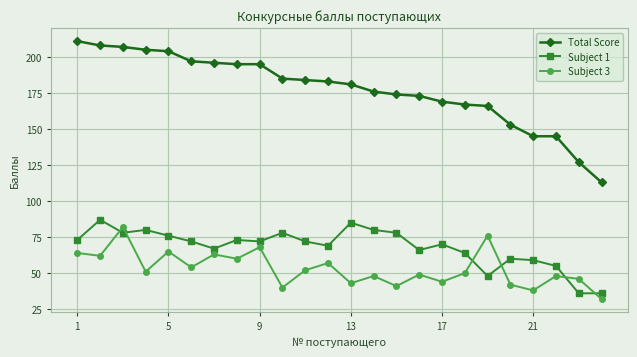

What is the value of the Subject 1 point at the 10th from the left?

78